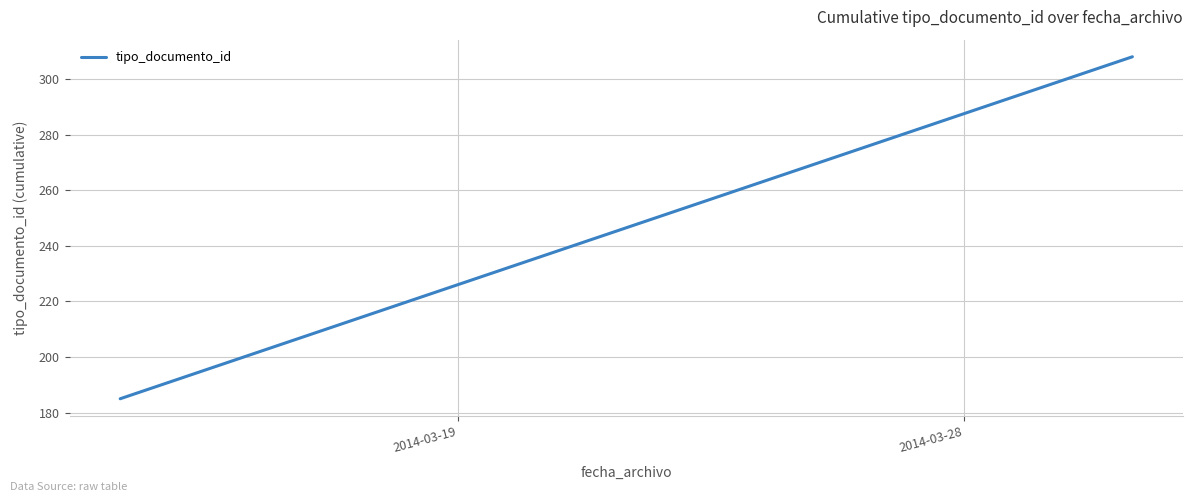

What is the value of the 2nd point from the left?

308